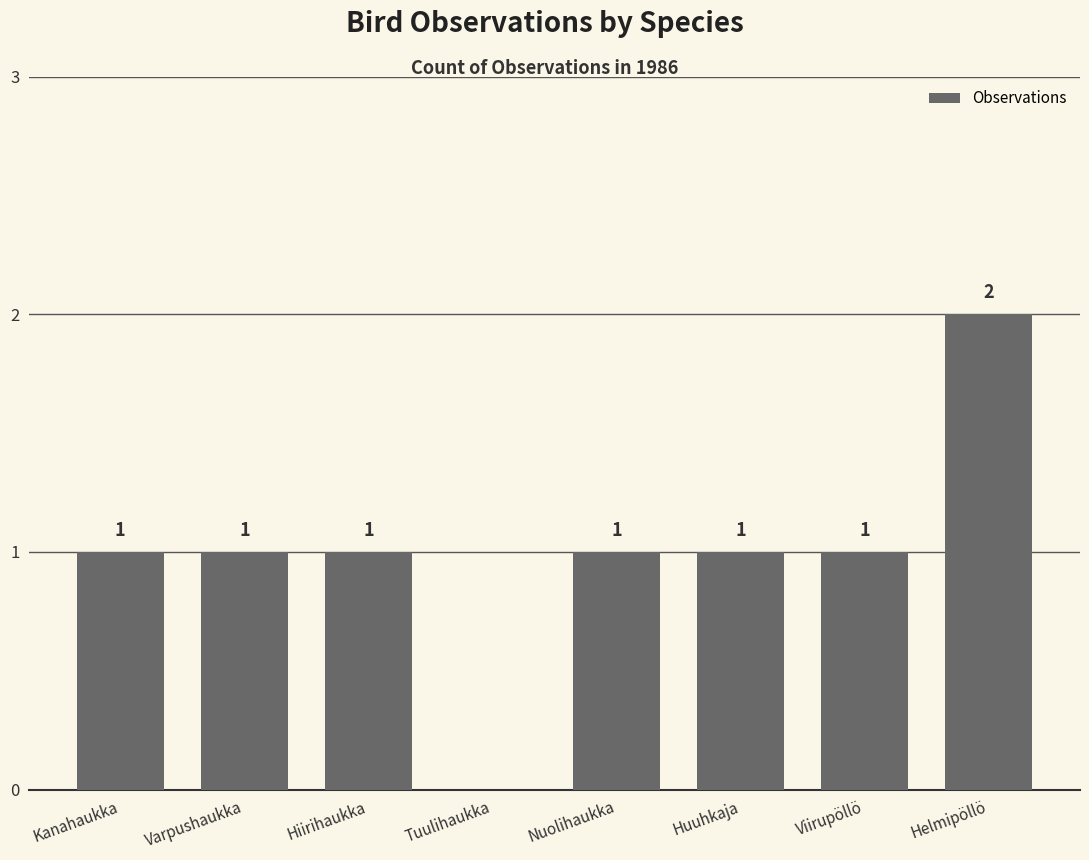

What is the ratio of the value at Viirupöllö to the value at Varpushaukka?

1.0